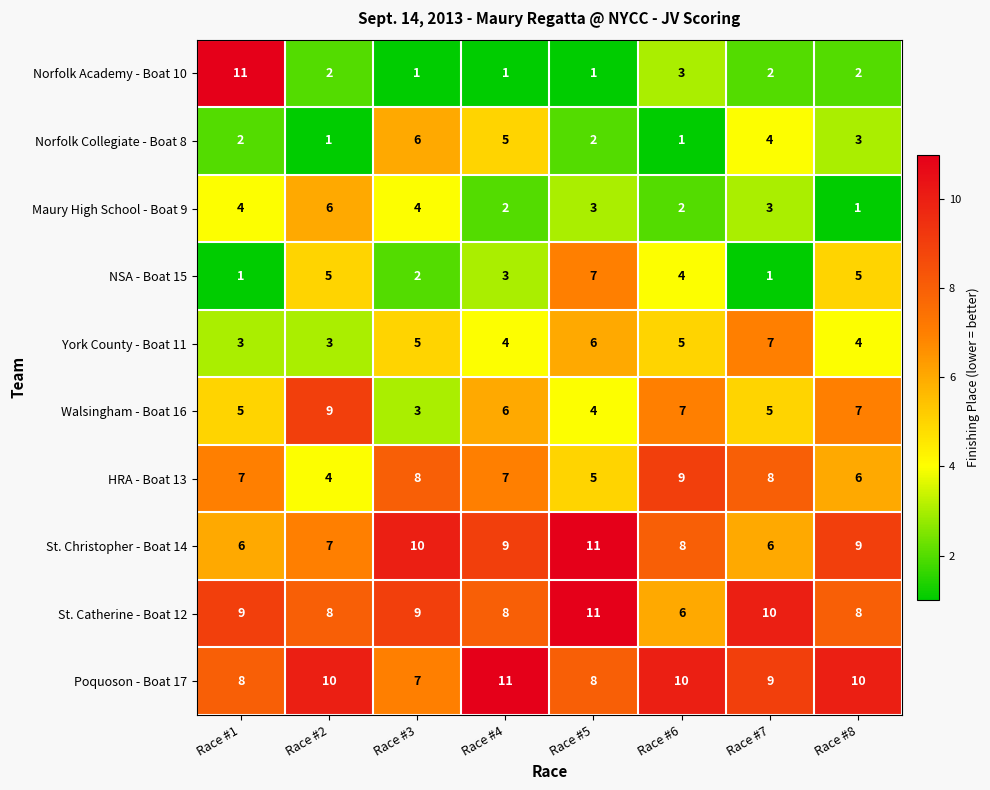

Which series has the largest total across all categories?

Poquoson - Boat 17